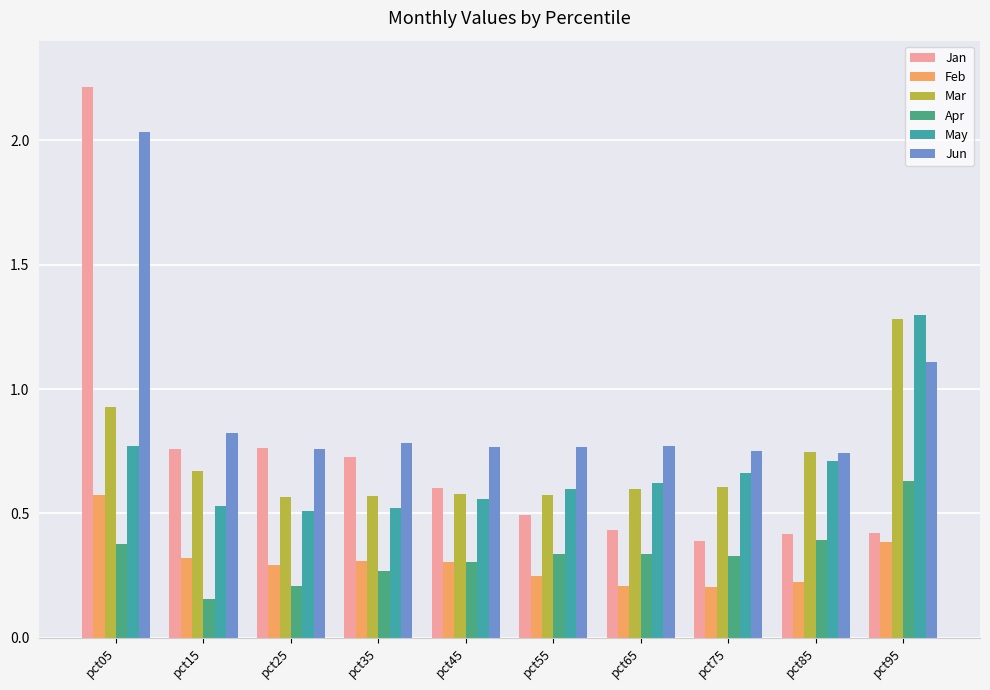

At which category is the sum across all series the highest?

pct05